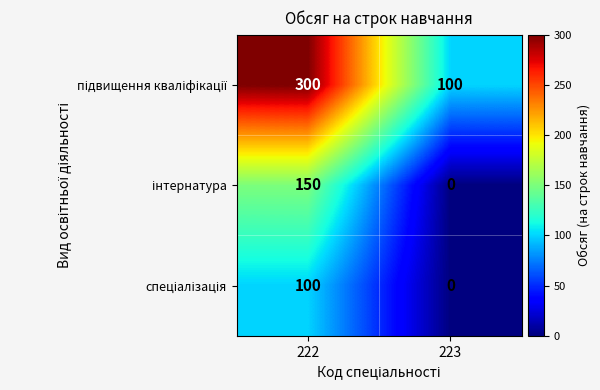

What is the spread (max minus min) of values at 222?

200